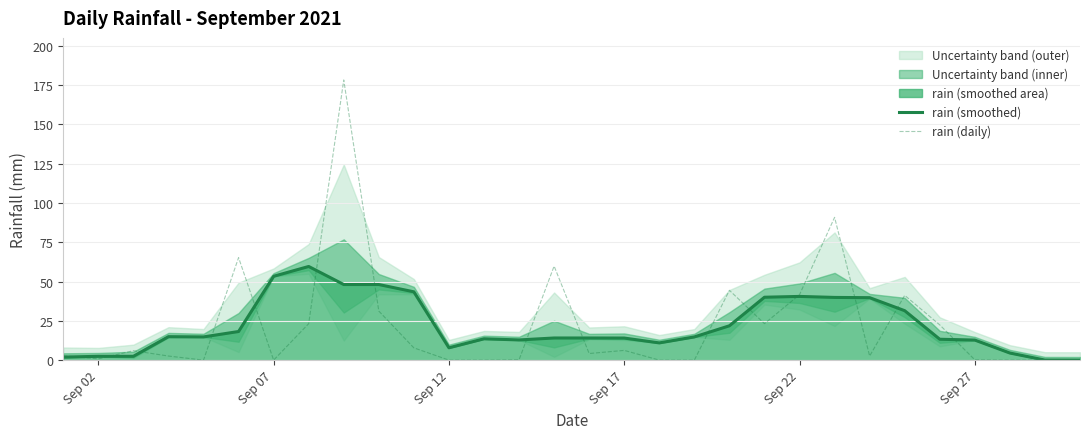

Is it true that rain (daily) equals 6.2 at Sep 17?

True